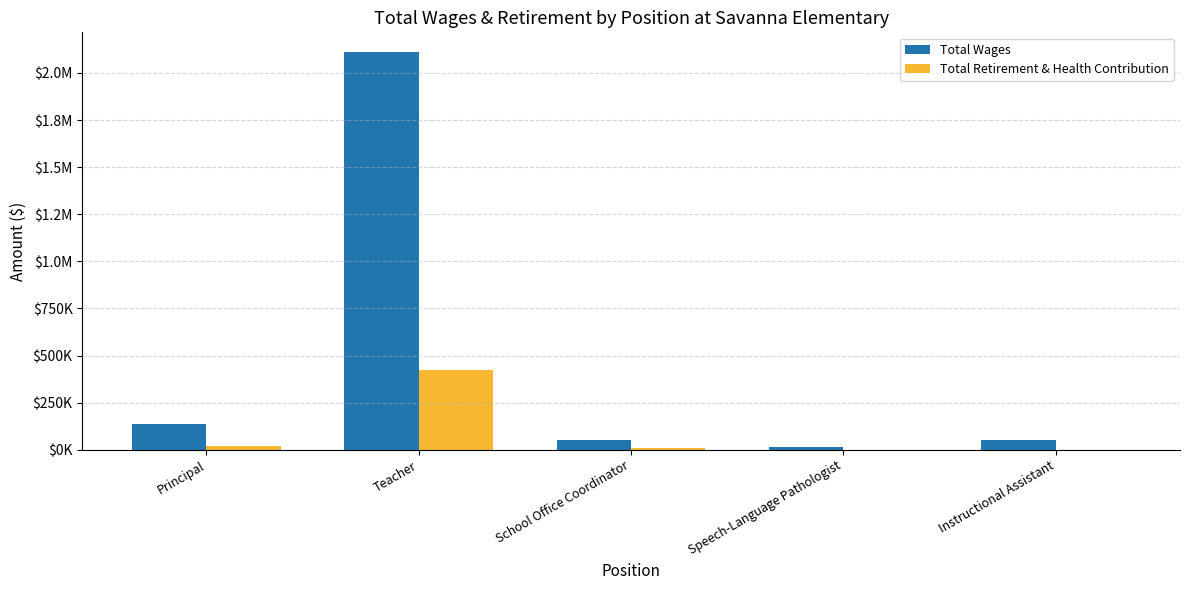

What are all the series names shown in the legend?

Total Wages, Total Retirement & Health Contribution